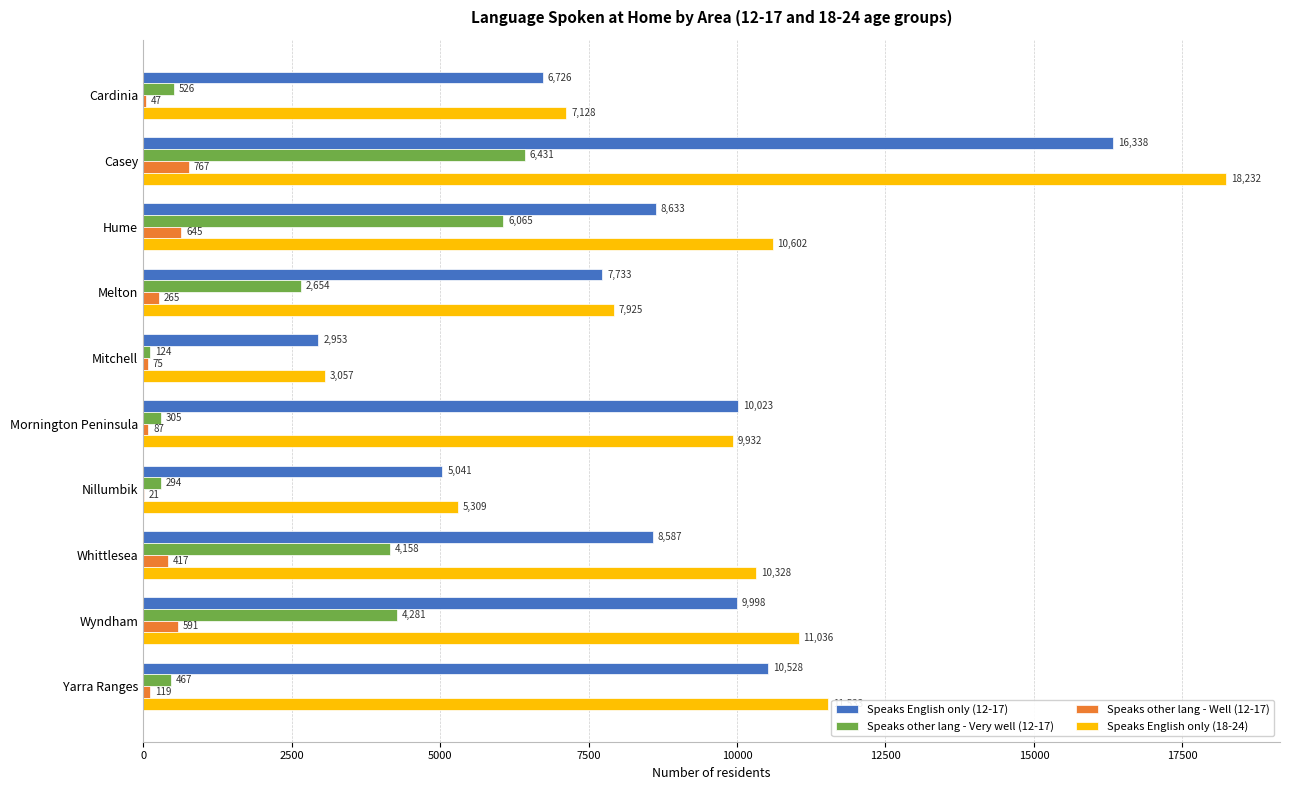

Where is Speaks other lang - Well (12-17) nearest to the value 394?

Whittlesea